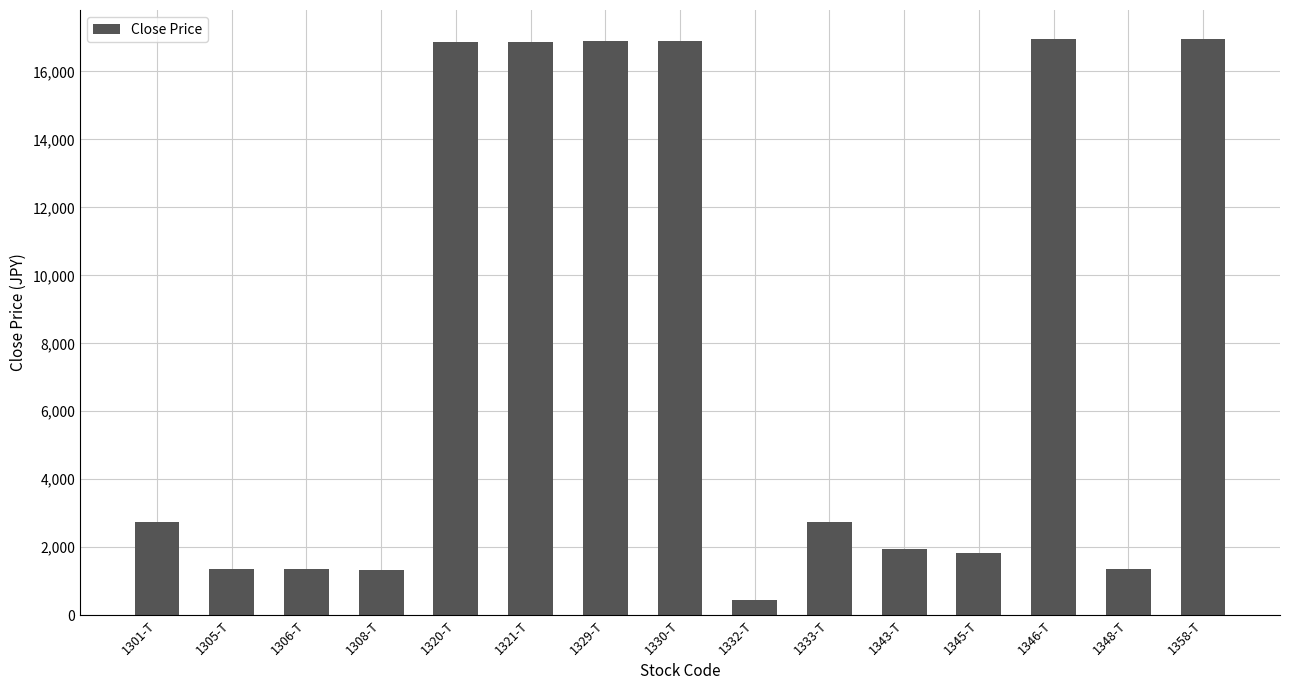

What is the label of the 12th bar from the left?

1345-T